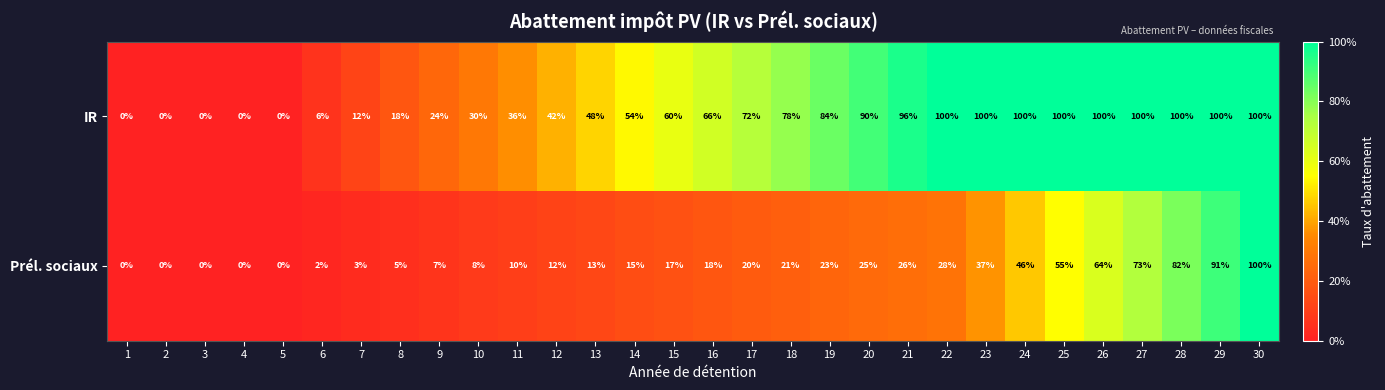

Rank the series by their average value, from highest to lowest.

IR, Prél. sociaux